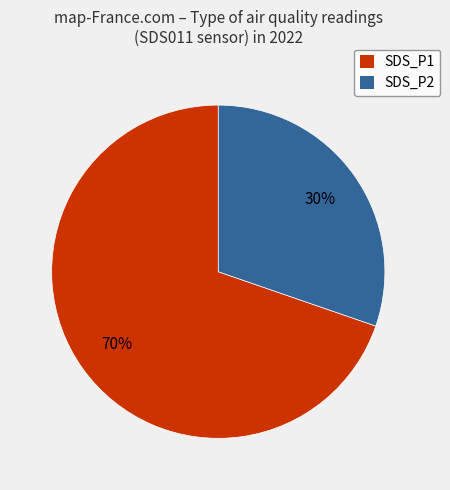

Rank the categories by value from lowest to highest.

SDS_P2, SDS_P1